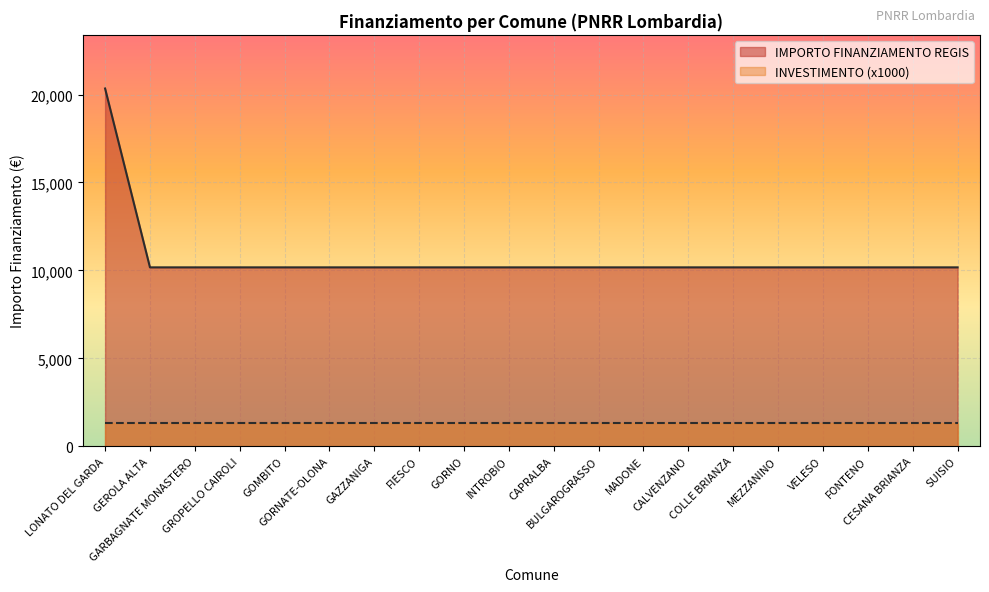

At which label is the value closest to 15258?

LONATO DEL GARDA